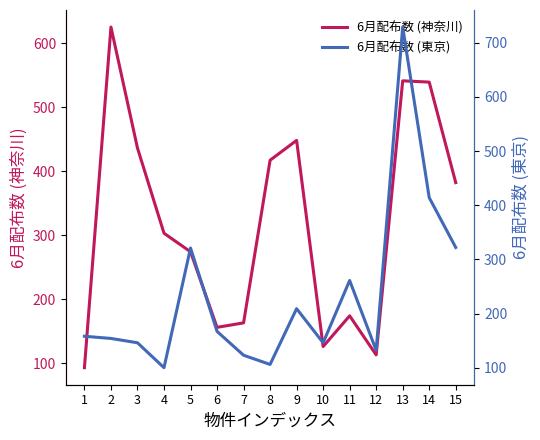

The value of 6月配布数 (東京) at 14 is 277. True or false?

False